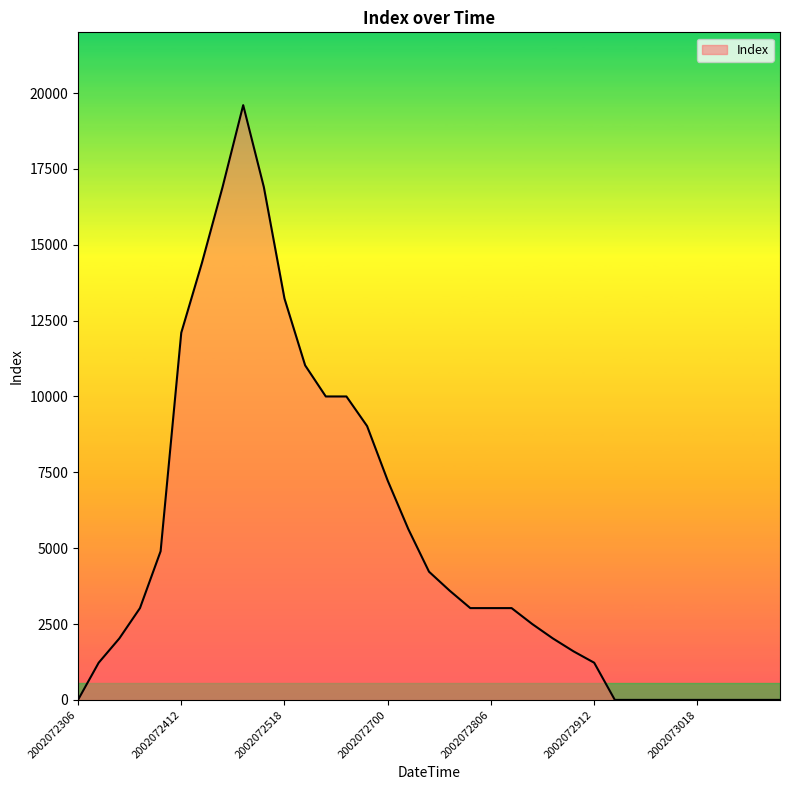

What is the average value?

5184